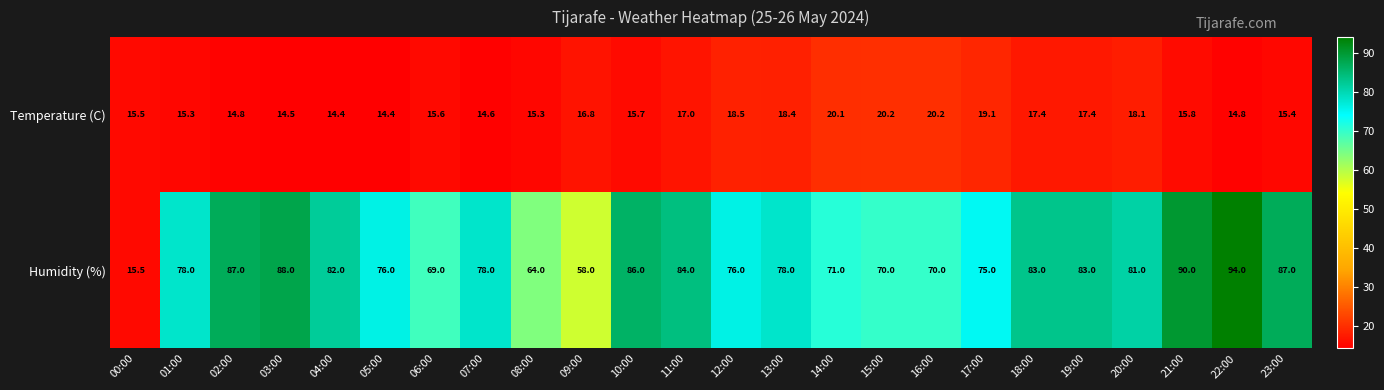

Which series has the largest total across all categories?

Humidity (%)